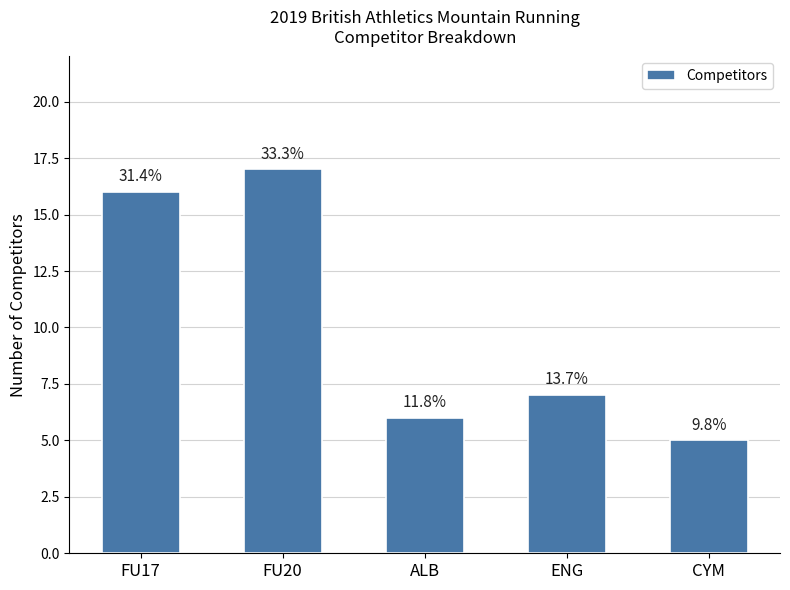

Is it true that the value at CYM is 3?

False